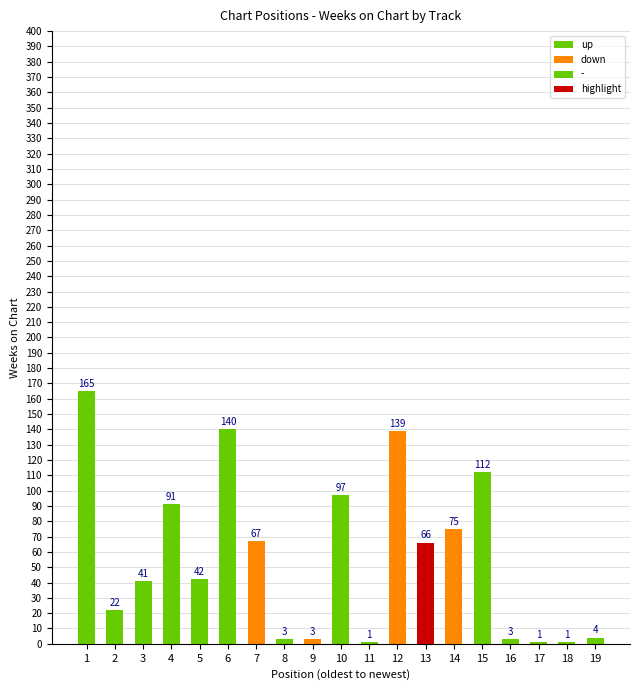

What is the maximum value shown in the chart?

165